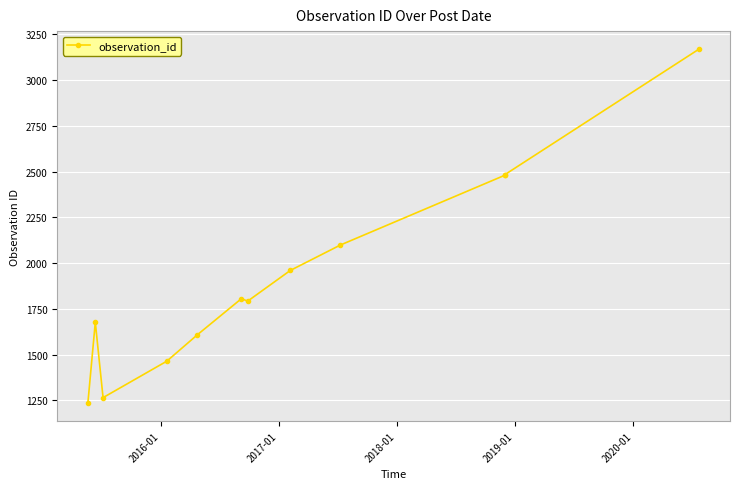

What is the average value?

1920